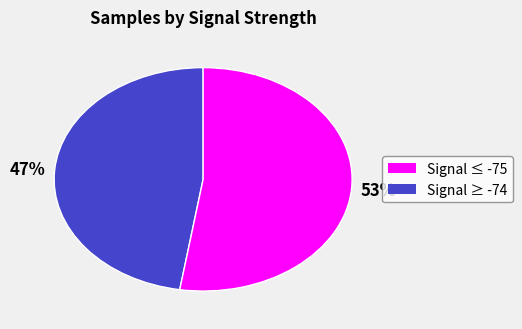

Does any single category account for the majority?

Yes